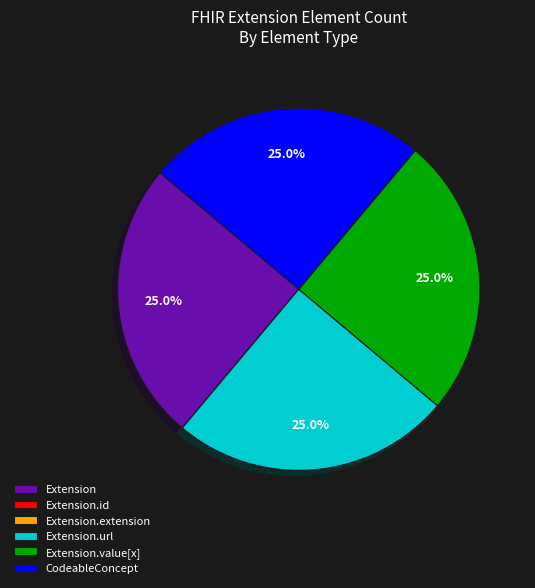

Combined, what portion of the pie is Extension and CodeableConcept?

50.0%